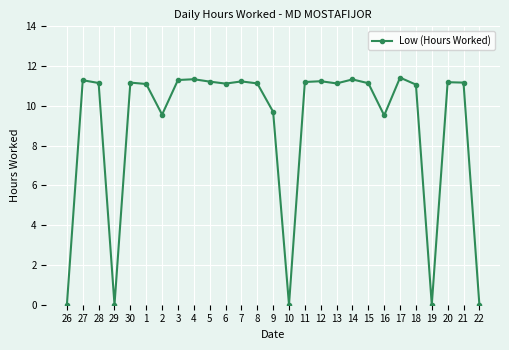

What is the value of the 19th point from the left?

11.3